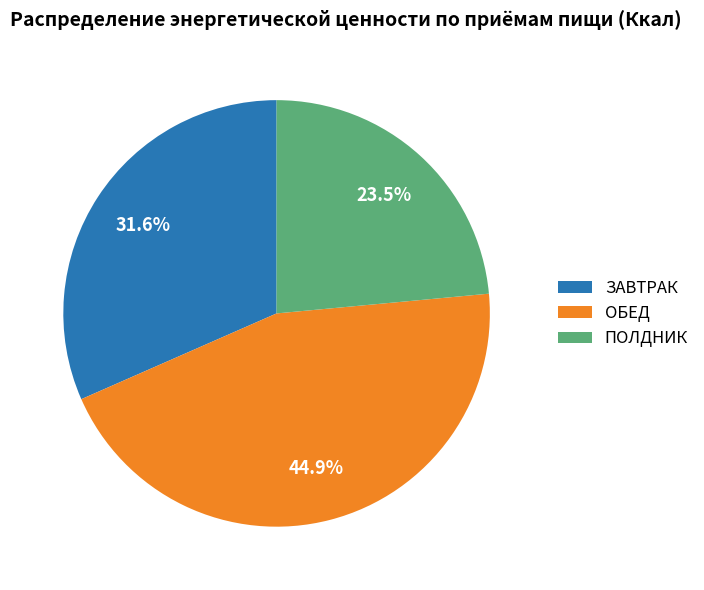

Is there a majority slice in this chart?

No